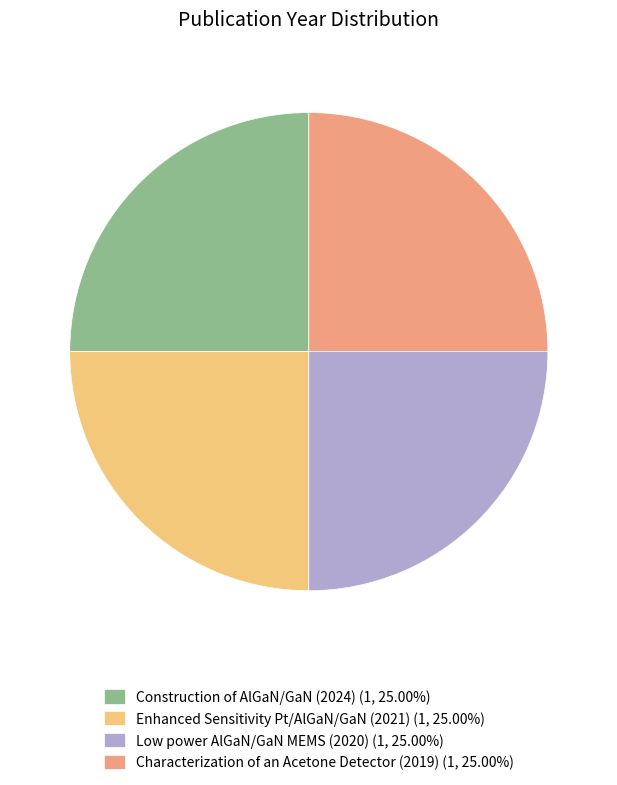

What is the ratio of the value at Low power AlGaN/GaN MEMS (2020) (1, 25.00%) to the value at Enhanced Sensitivity Pt/AlGaN/GaN (2021) (1, 25.00%)?

1.0